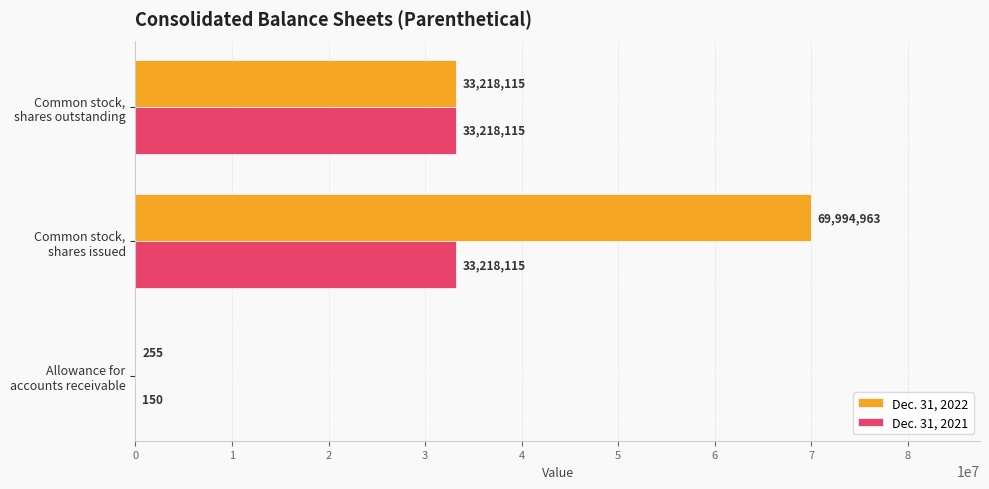

Which category has the highest value across all series?

Common stock,
shares issued